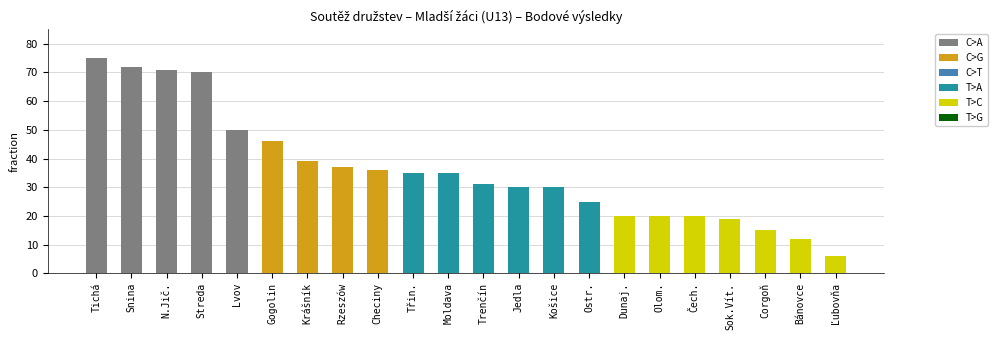

Read the value at Jedla.

30